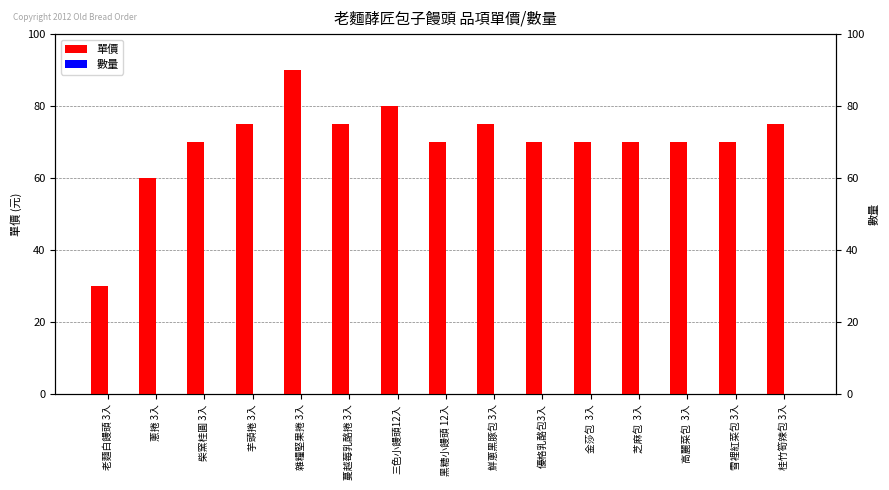

How many bars are there in total?

30